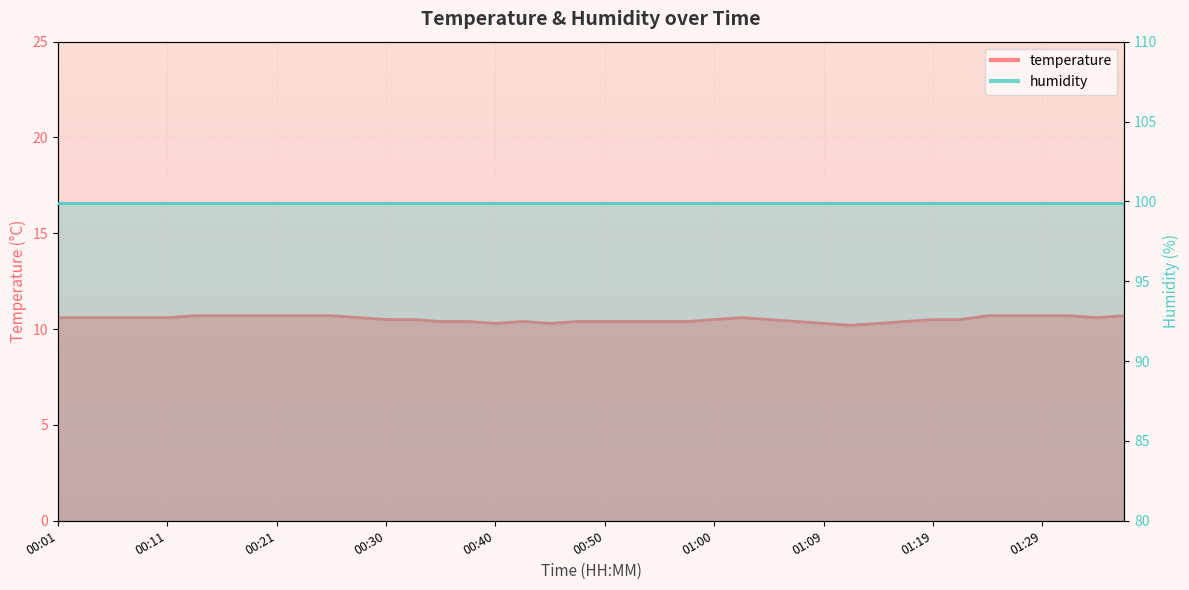

Which has a higher value, 00:13 or 00:08?

00:13